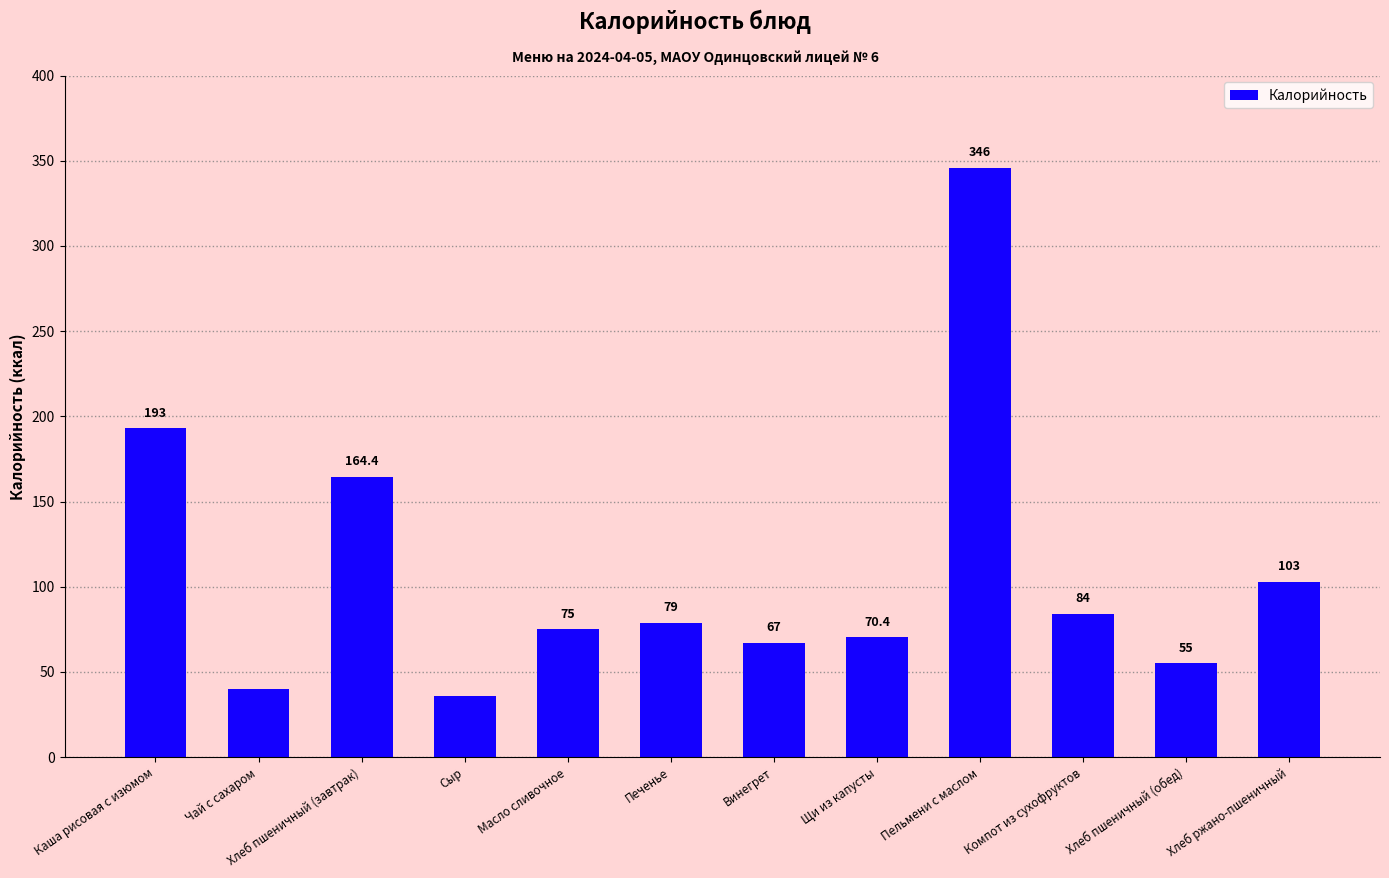

What position from the left is Чай с сахаром?

2